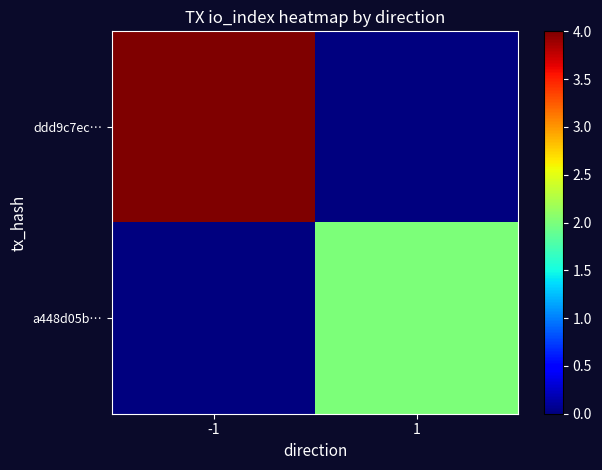

List the series in order of their overall mean, highest first.

ddd9c7ec…, a448d05b…